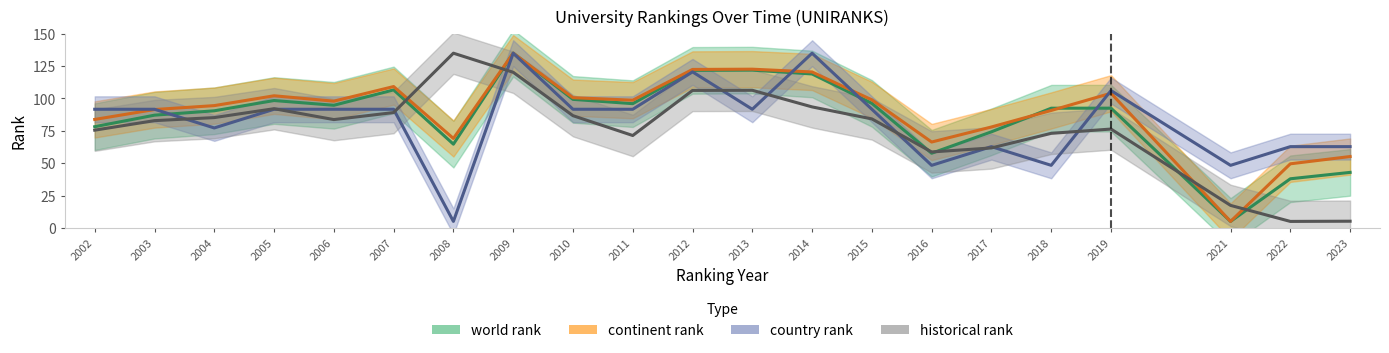

What is the value of the historical rank point at the 10th from the left?

71.4